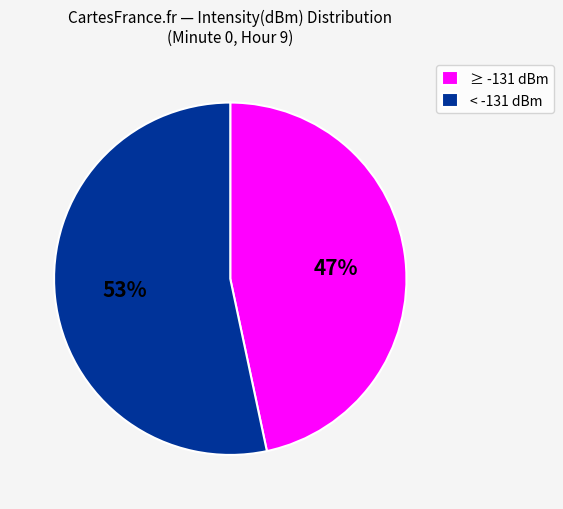

To the nearest percent, what is the average slice percentage?

50%